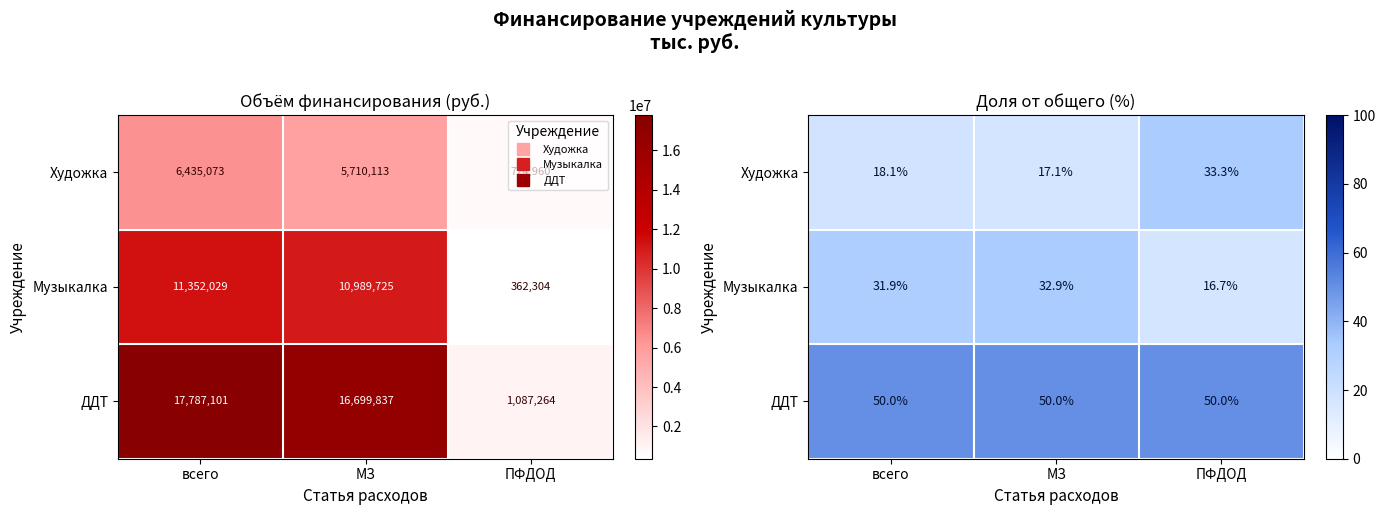

Which label corresponds to the largest value in the chart?

МЗ